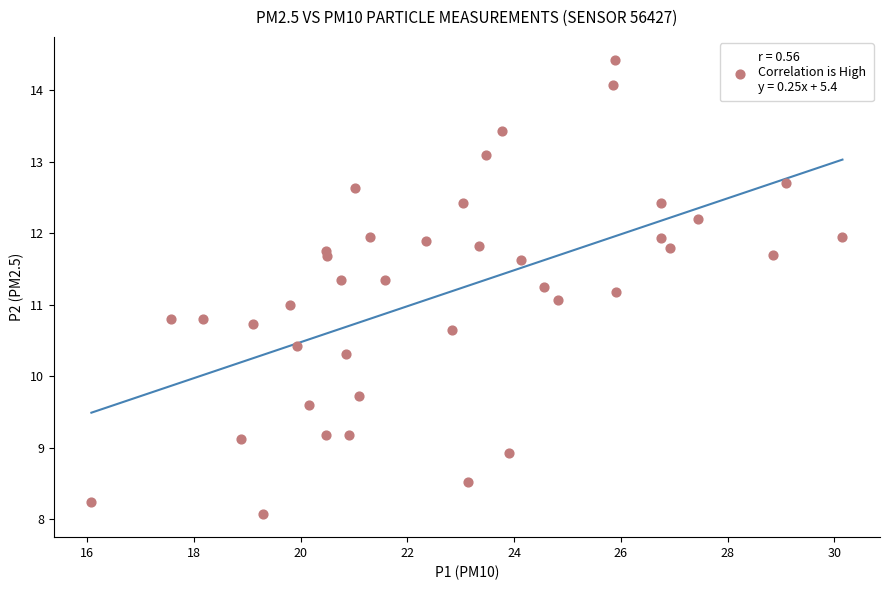

What is the range of X values (max minus min)?

14.1